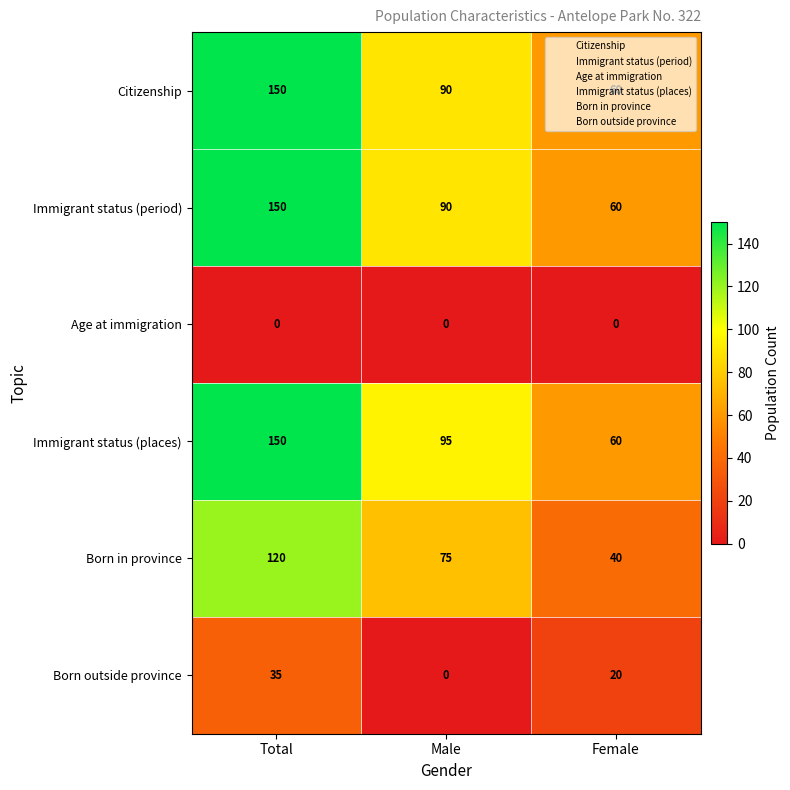

True or false: Born in province has a value of 75 at Male.

True